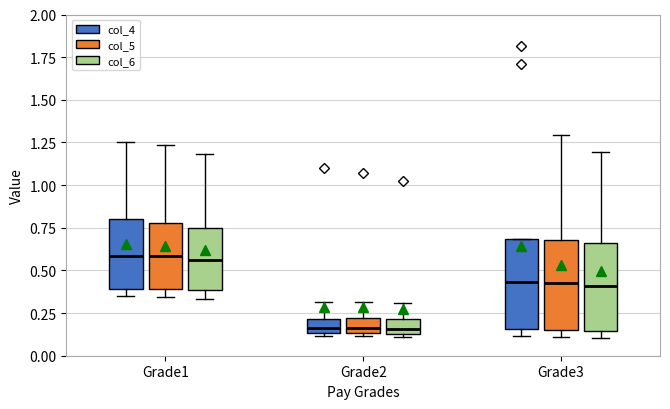

Where does the upper whisker of the box for Grade2 (col_4) end on the y-axis? The values are not printed on the chart, so give them approximately, as read against the axis.

0.30